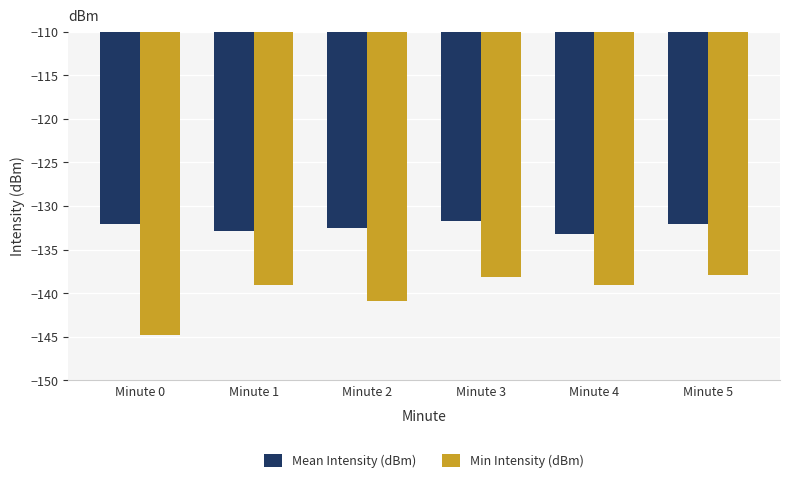

What is the sum of all Mean Intensity (dBm) values?

-794.4